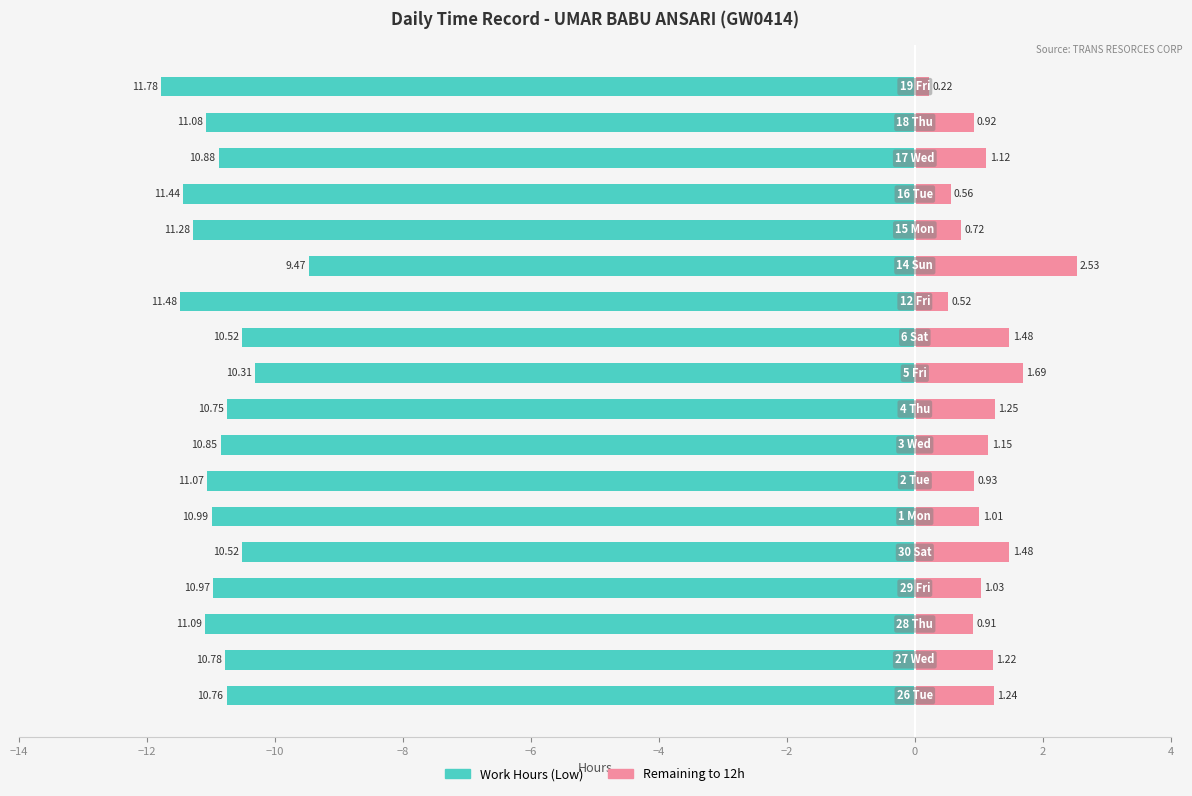

Is it true that Remaining to 12h equals 4.3 at 12?

False